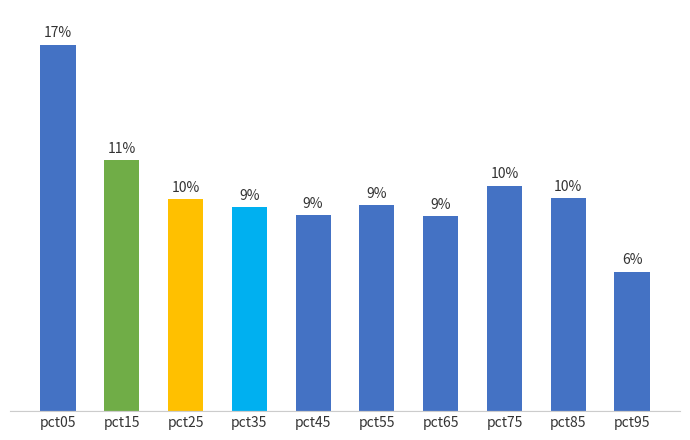

Are the bars grouped side by side (vs. stacked)?

No